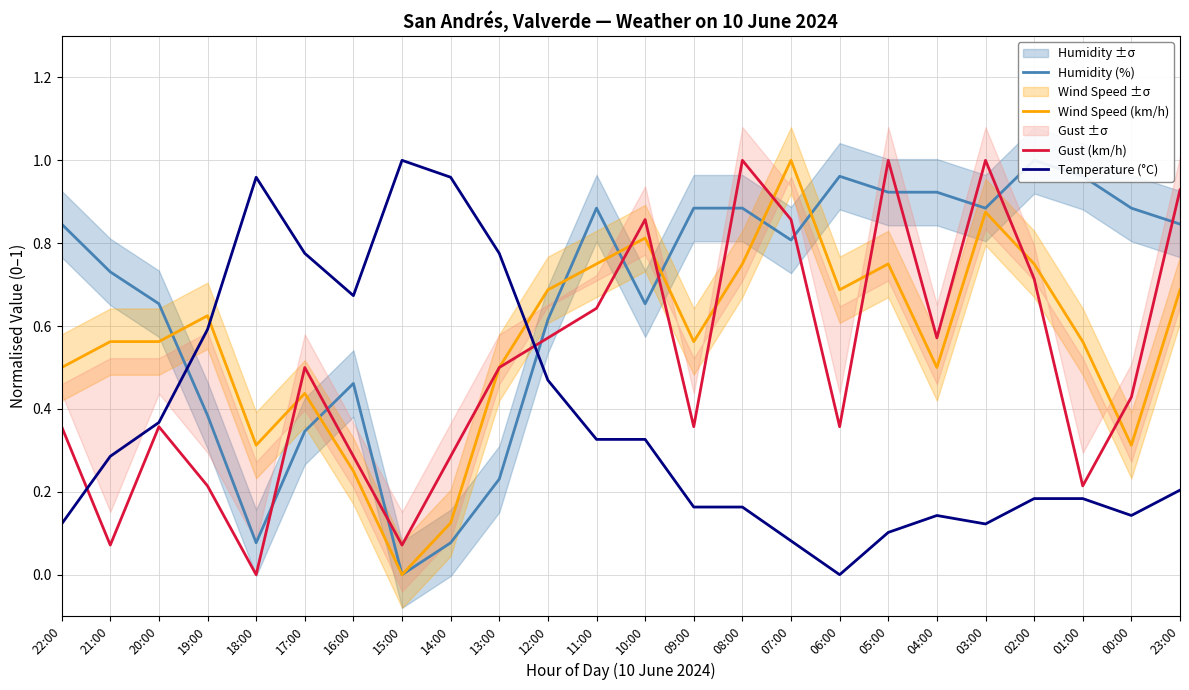

Rank the categories by Temperature (°C) value from lowest to highest.

06:00, 07:00, 05:00, 22:00, 03:00, 04:00, 00:00, 09:00, 08:00, 02:00, 01:00, 23:00, 21:00, 11:00, 10:00, 20:00, 12:00, 19:00, 16:00, 17:00, 13:00, 18:00, 14:00, 15:00